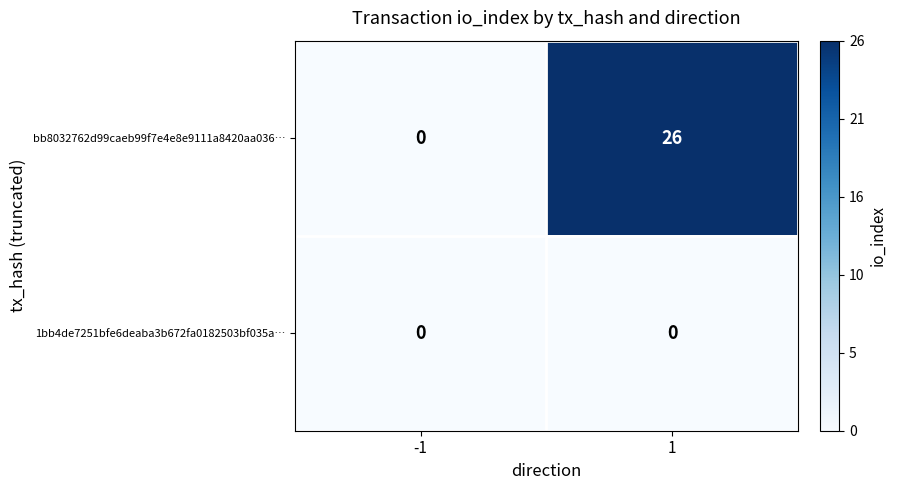

List the series in order of their overall mean, highest first.

bb8032762d99caeb99f7e4e8e9111a8420aa036…, 1bb4de7251bfe6deaba3b672fa0182503bf035a…